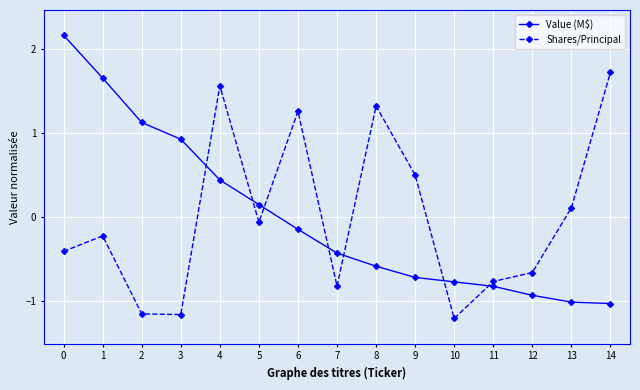

How many intersections are there between Value (M$) and Shares/Principal?

7